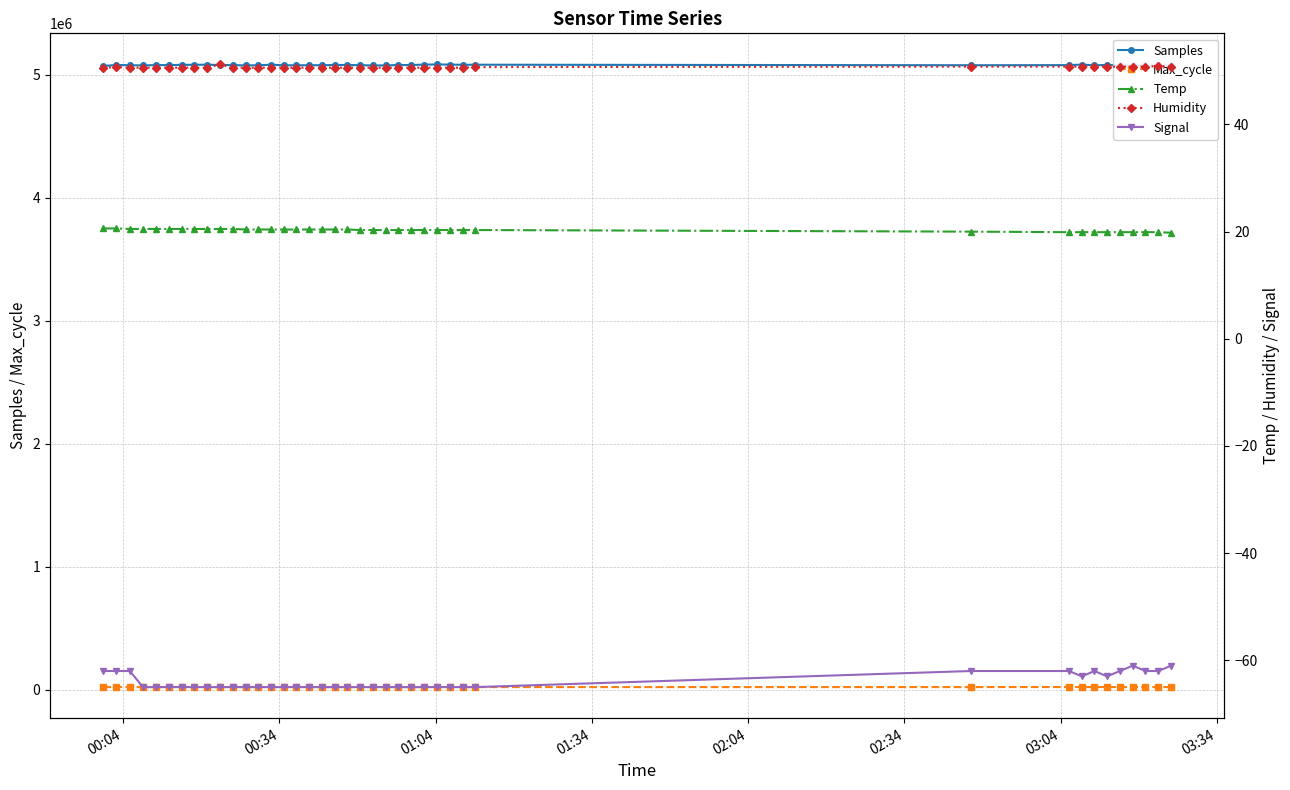

What is the highest value of the Samples series?

5083267